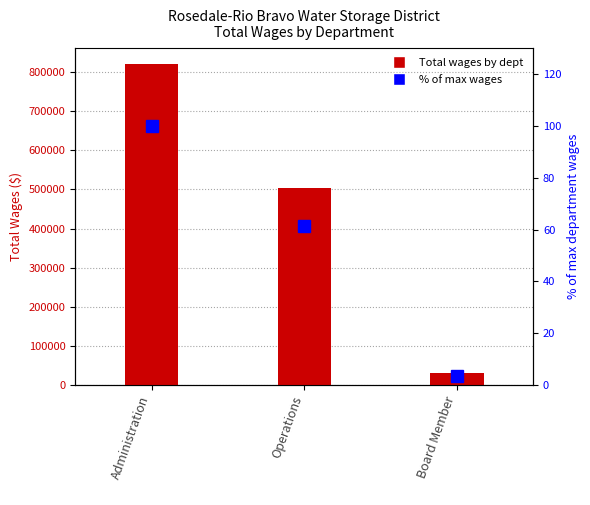

Between Board Member and Administration, which is larger?

Administration